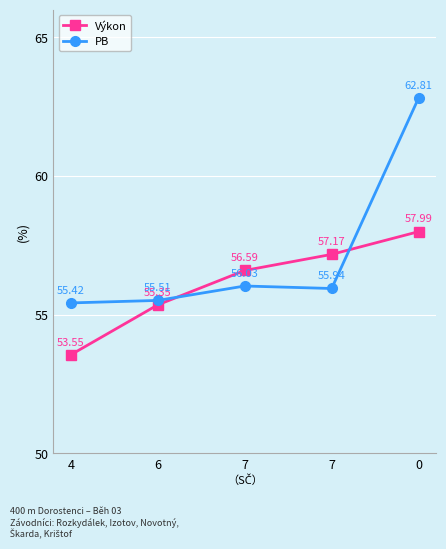

Read the Výkon value at 7.

57.2